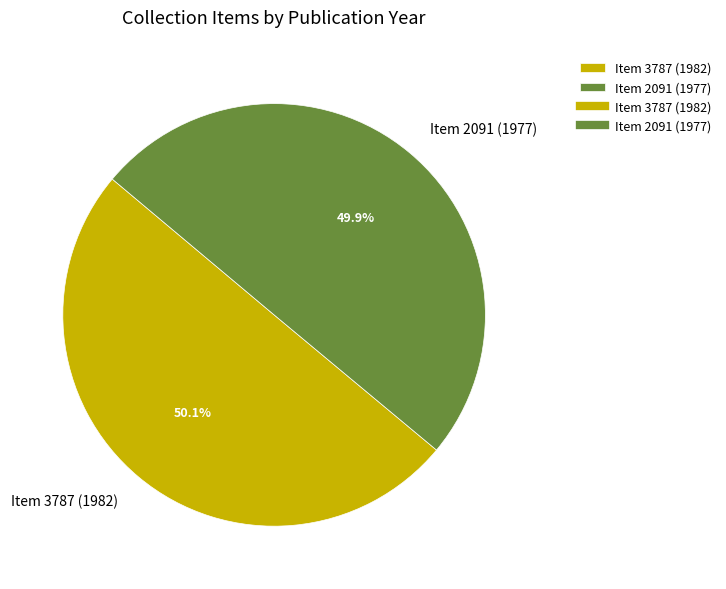

Approximately how many times larger is the value at Item 3787 (1982) compared to Item 2091 (1977)?

1.0